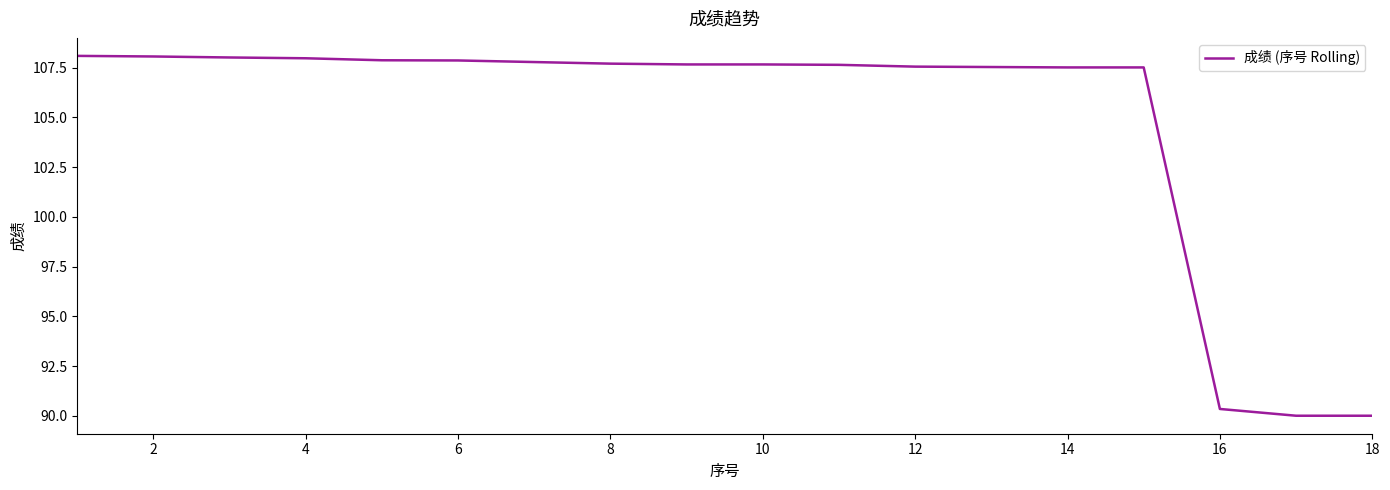

What is the minimum value shown in the chart?

90.0